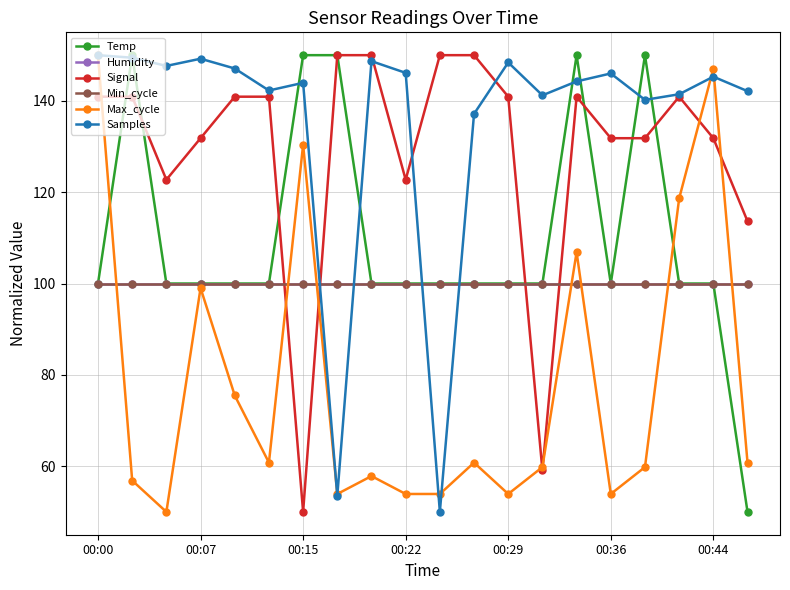

Reading right to left, what are all the values shown in this chart?

Temp: 50.0	100.0	100.0	150.0	100.0	150.0	100.0	100.0	100.0	100.0	100.0	100.0	150.0	150.0	100.0	100.0	100.0	100.0	150.0	100.0
Humidity: 100.0	100.0	100.0	100.0	100.0	100.0	100.0	100.0	100.0	100.0	100.0	100.0	100.0	100.0	100.0	100.0	100.0	100.0	100.0	100.0
Signal: 113.6	131.8	140.9	131.8	131.8	140.9	59.1	140.9	150.0	150.0	122.7	150.0	150.0	50.0	140.9	140.9	131.8	122.7	140.9	140.9
Min_cycle: 100.0	100.0	100.0	100.0	100.0	100.0	100.0	100.0	100.0	100.0	100.0	100.0	100.0	100.0	100.0	100.0	100.0	100.0	100.0	100.0
Max_cycle: 60.8	147.1	118.6	59.8	53.9	106.9	59.8	53.9	60.8	53.9	53.9	57.8	53.9	130.4	60.8	75.5	99.0	50.0	56.9	150.0
Samples: 142.1	145.3	141.4	140.2	146.0	144.3	141.2	148.4	137.1	50.0	146.1	148.7	53.5	143.9	142.3	147.1	149.2	147.6	149.4	150.0